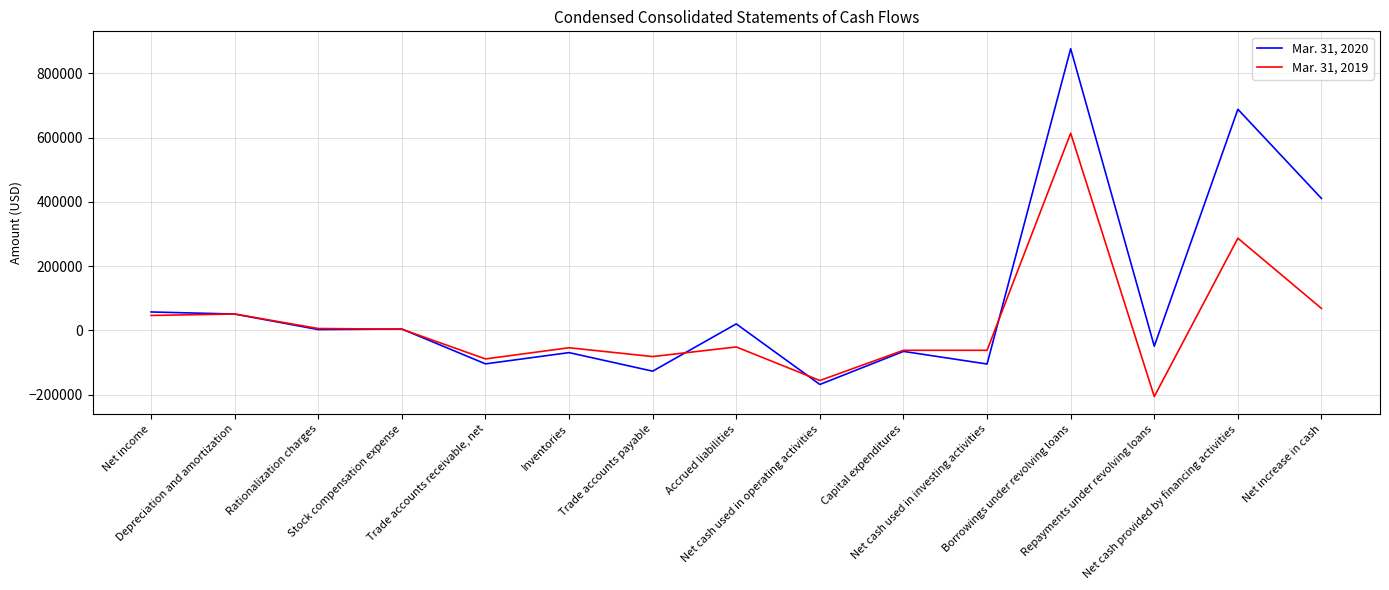

At which label is Mar. 31, 2020 closest to 354489?

Net increase in cash